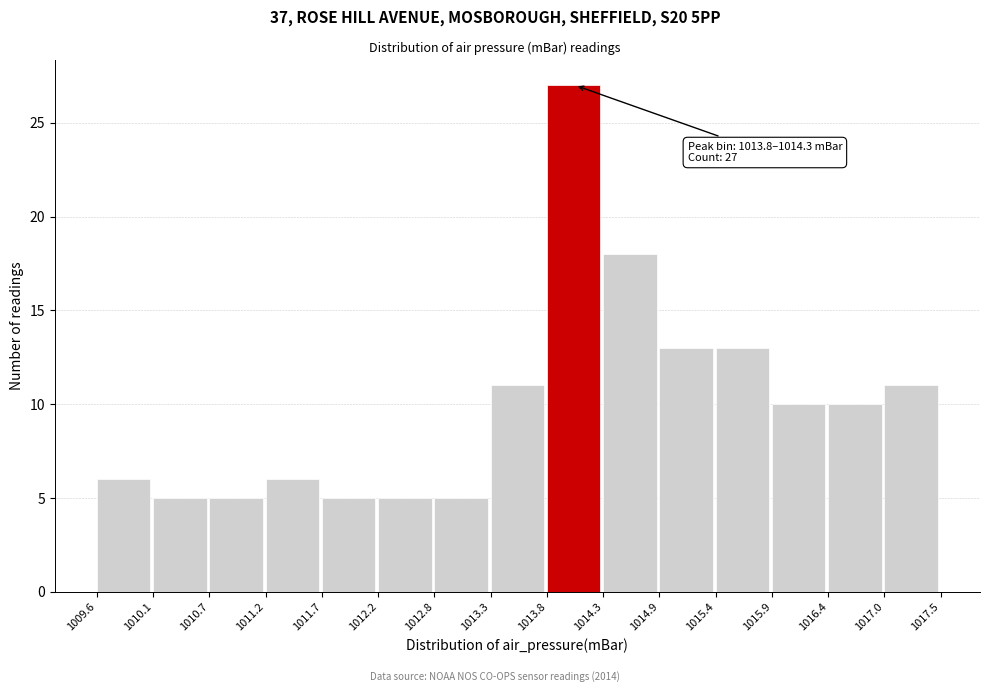

Which range on the x-axis has the tallest bar?

1013.8 to 1014.3